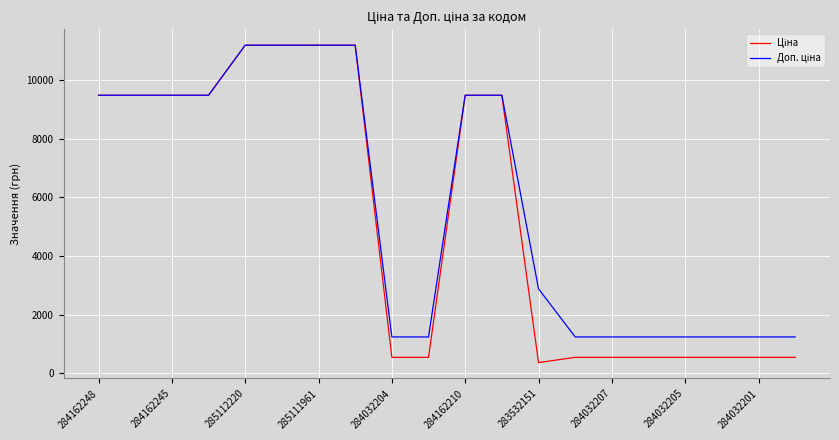

What is the maximum value shown in the chart?

11188.2